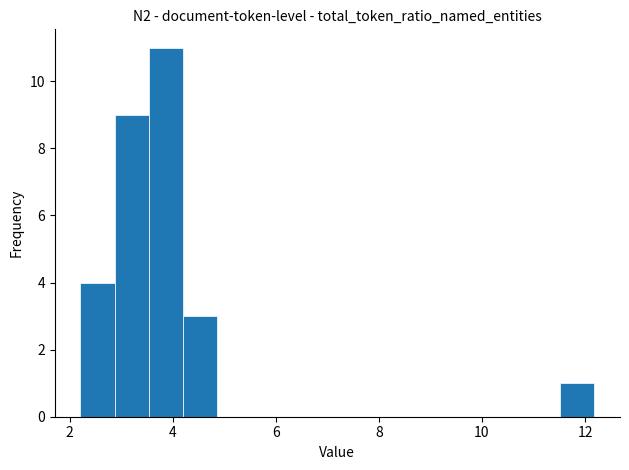

Around what value on the x-axis is the tallest bar? Give the approximate position of its centre, as read against the axis.

3.8